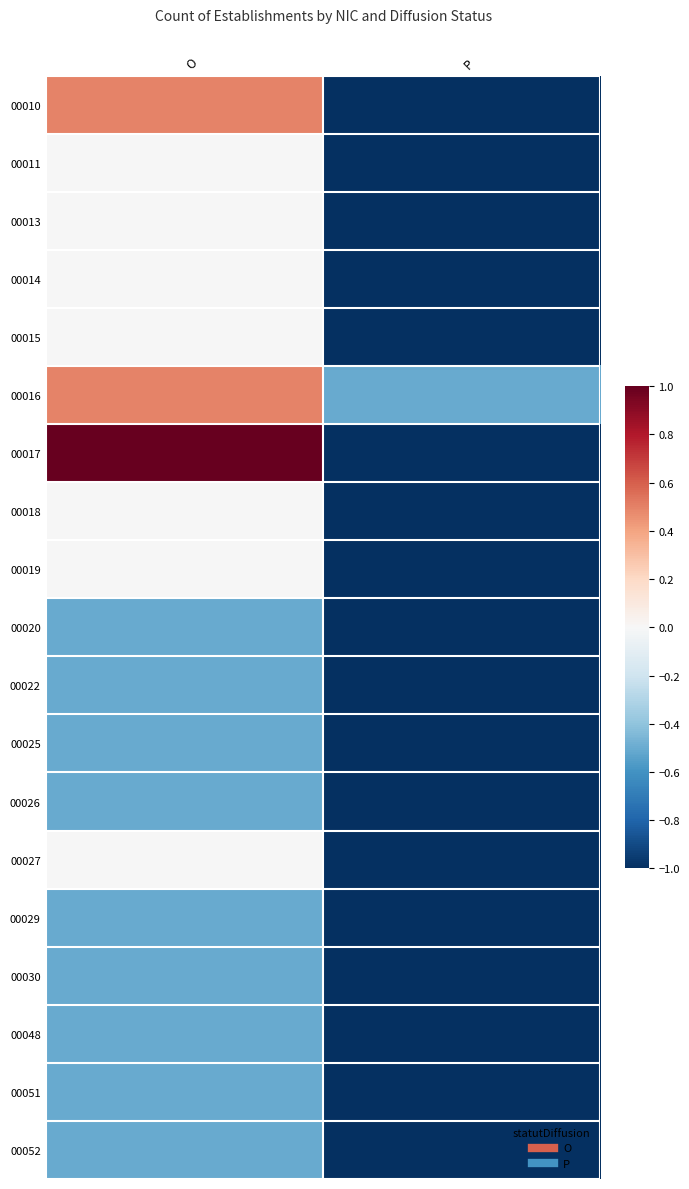

List the series in order of their peak value, lowest first.

00020, 00022, 00025, 00026, 00029, 00030, 00048, 00051, 00052, 00011, 00013, 00014, 00015, 00018, 00019, 00027, 00010, 00016, 00017